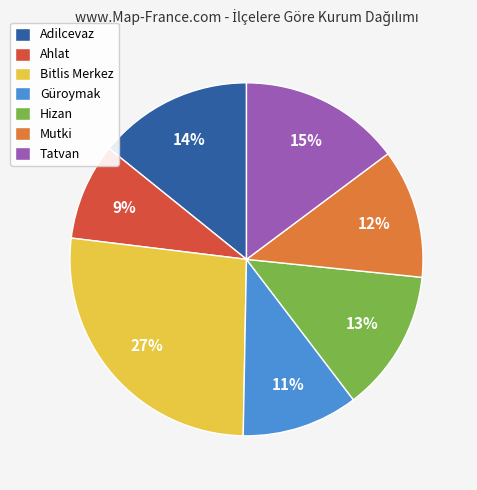

How many segments does this pie chart have?

7